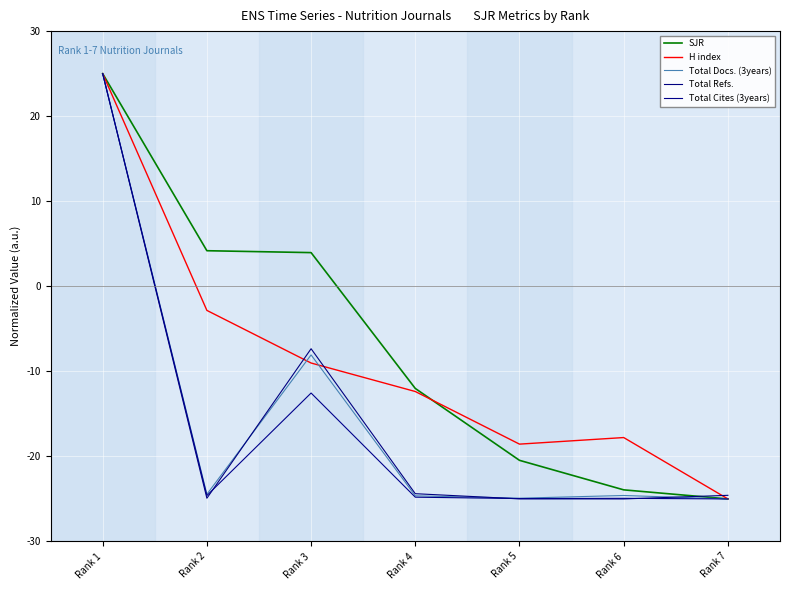

Does the chart display data point markers on the line(s)?

No